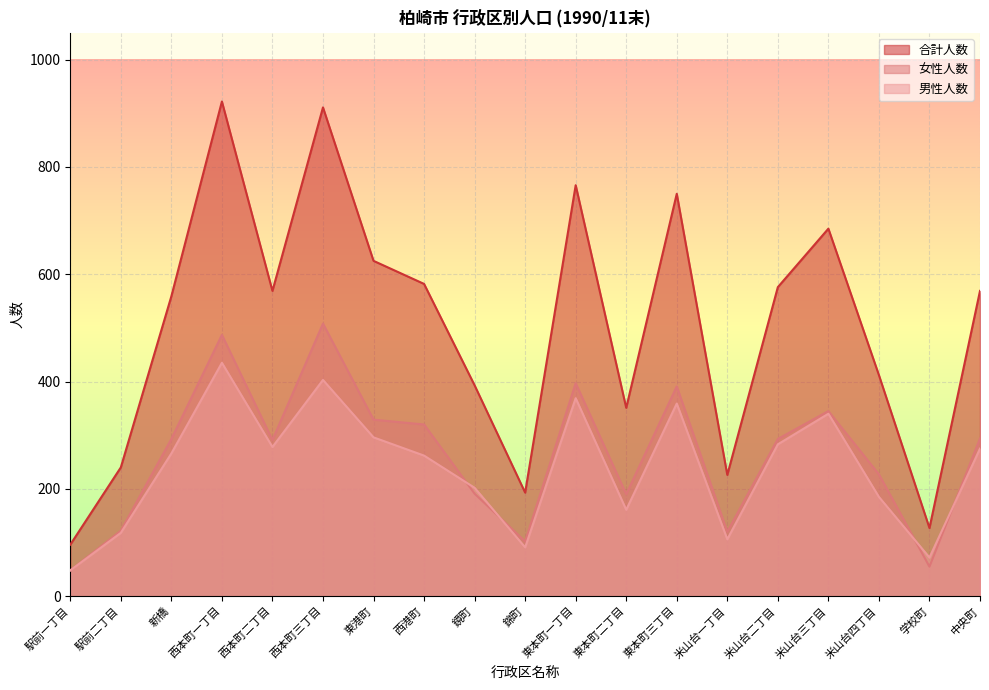

Which series has the largest total across all categories?

合計人数